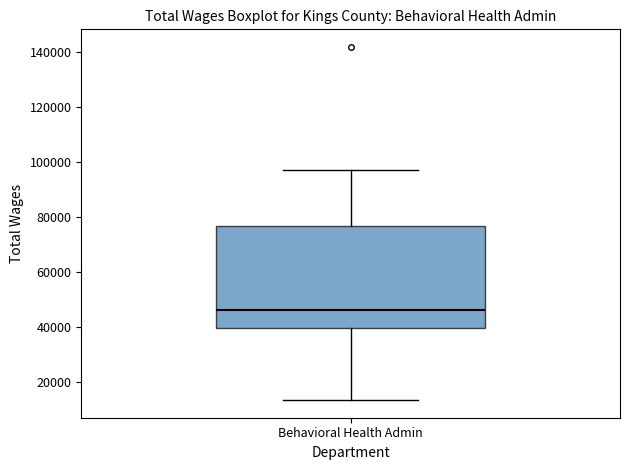

Transcribe this box plot: give where the median line is, the range the box spans, and where the two whiskers end, as read against the y-axis. The values are not printed on the chart, so give them approximately, as read against the axis.

median 46000, box 40000 to 76000, whiskers 14000 to 98000